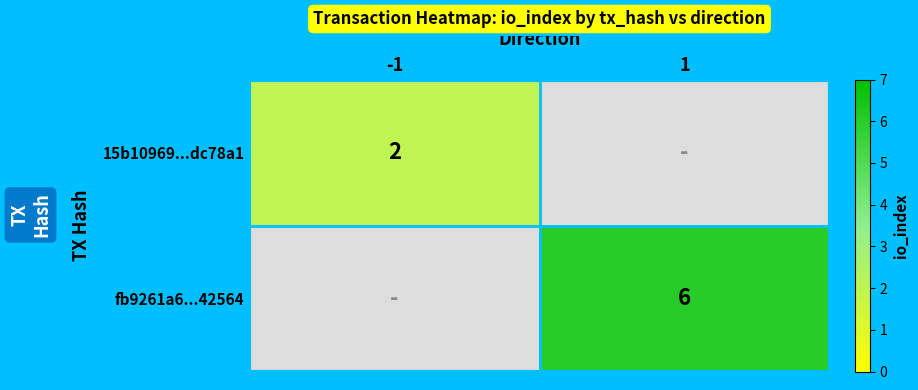

Is it true that fb9261a6...42564 equals 6 at 1?

True